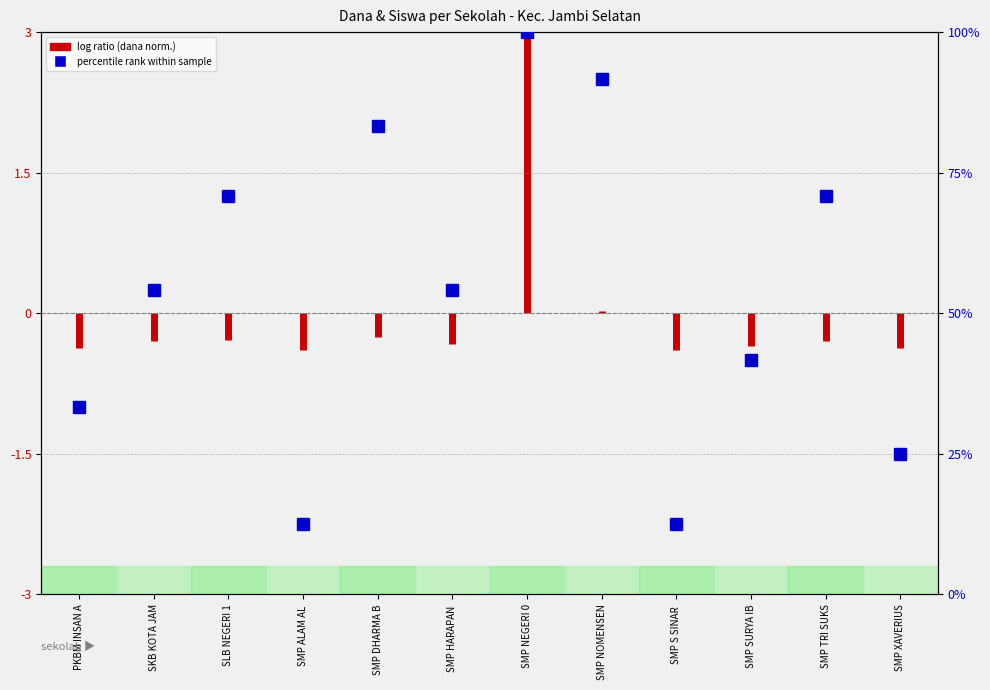

How many data points does each series have?

12